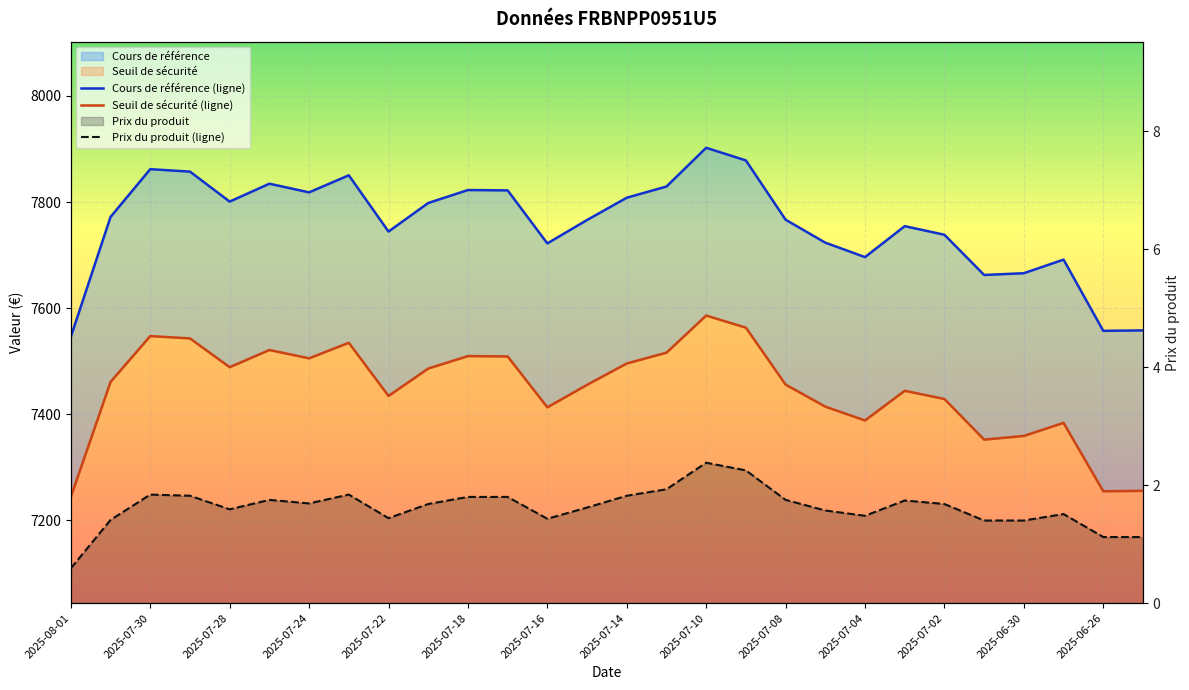

How many data points in Cours de référence are above 7771?

14